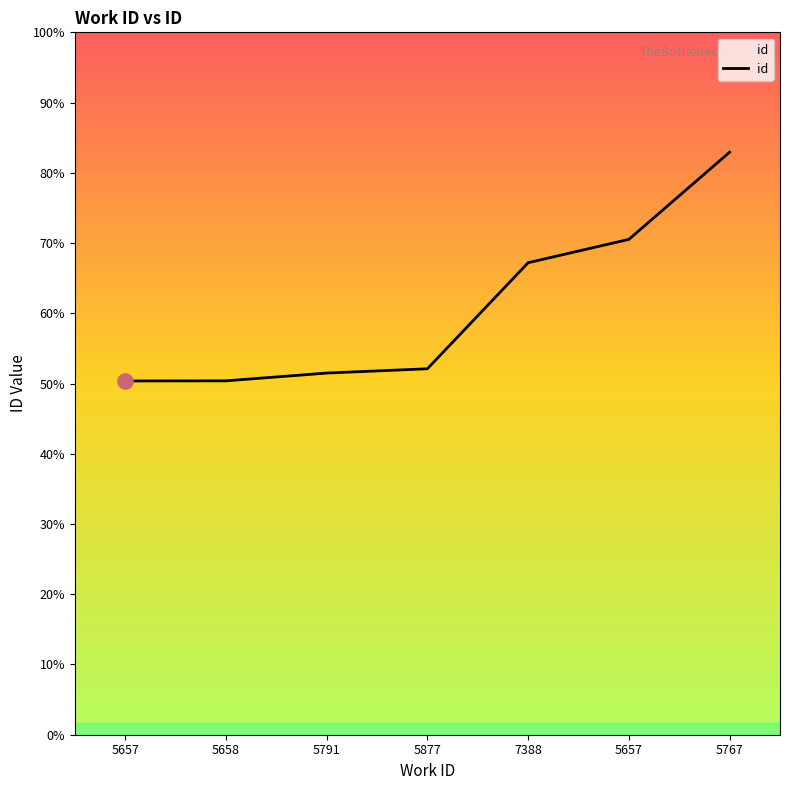

Is this an area chart (filled region under the line)?

Yes